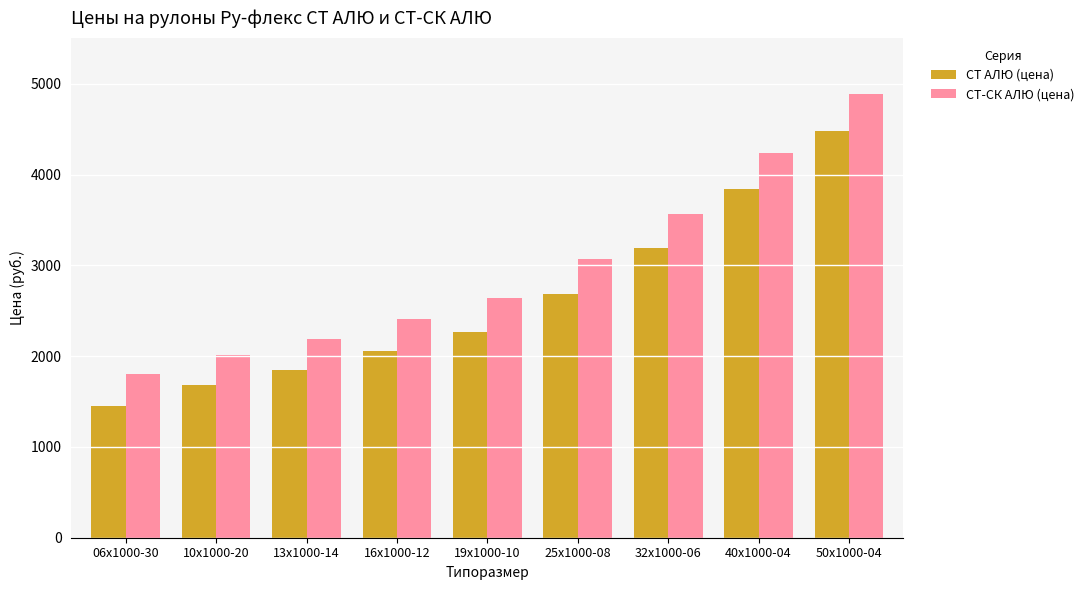

Reading left to right, what are all the values shown in this chart?

СТ АЛЮ (цена): 1452.2	1681.7	1849.7	2057.6	2265.5	2685.5	3191.0	3846.5	4480.1
СТ-СК АЛЮ (цена): 1799.9	2016.9	2186.4	2412.7	2639.1	3072.7	3566.0	4239.3	4889.2